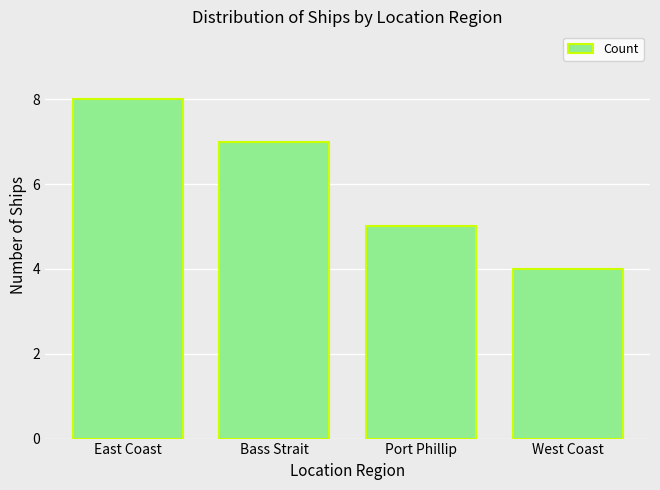

Where does the data first go above 7?

East Coast